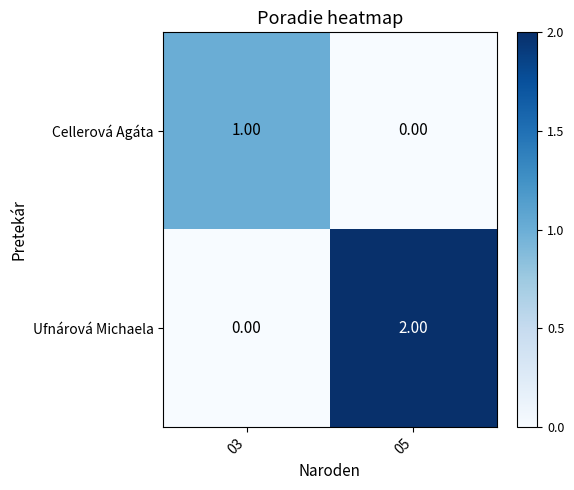

Which series has the largest total across all categories?

Ufnárová Michaela